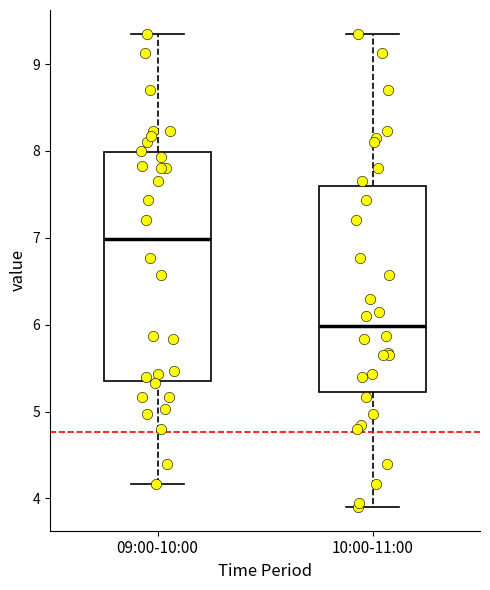

Which box is the tallest, from its lower edge to its upper edge?

09:00-10:00